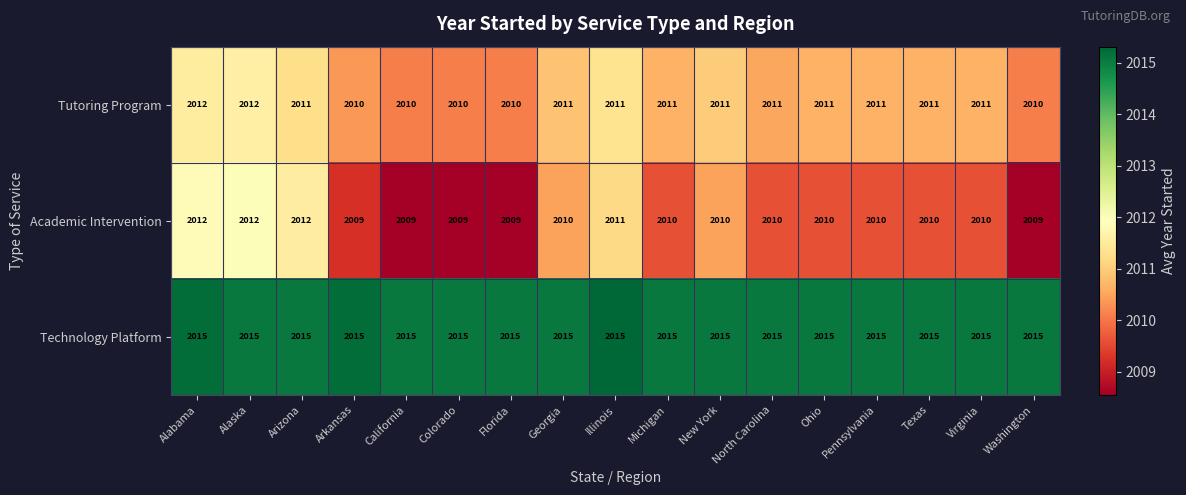

What is the average value of the Technology Platform series?

2015